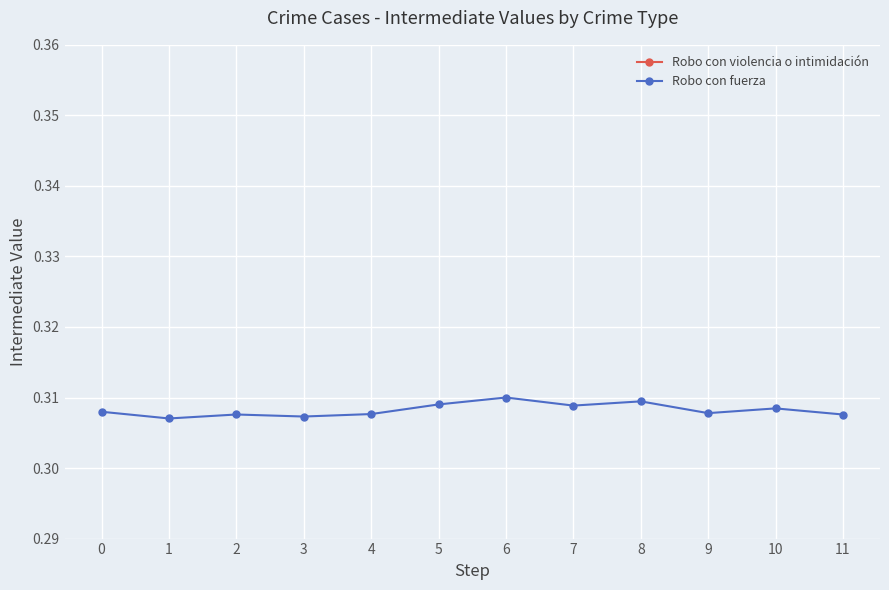

How many lines are shown in the chart?

2